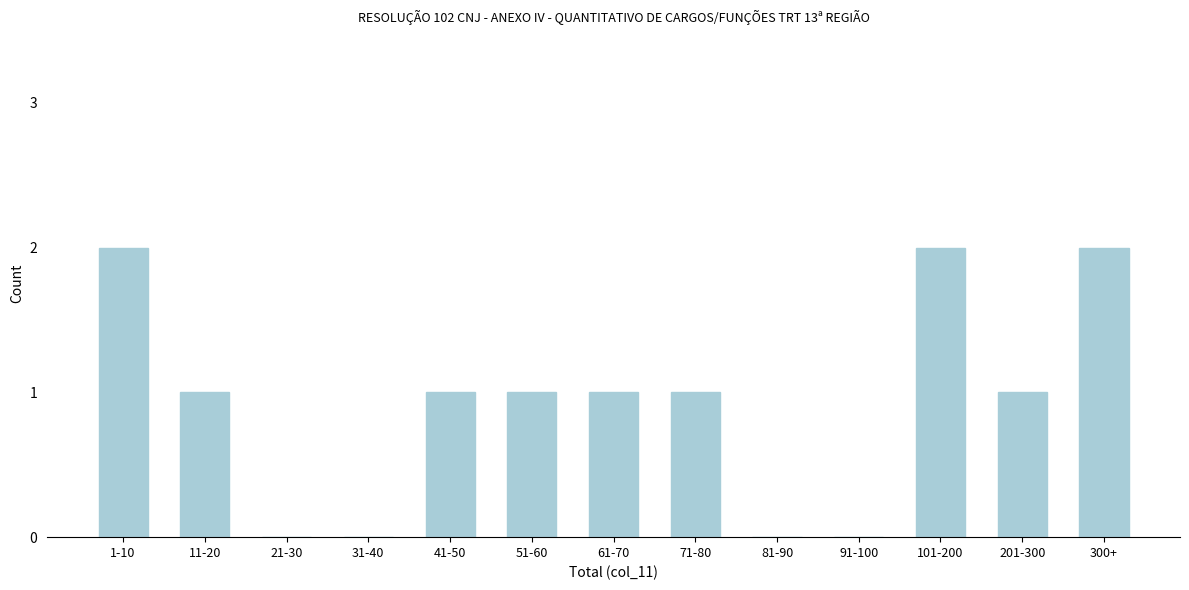

Reading right to left, transcribe all the data shown in this chart.

300+=2	201-300=1	101-200=2	91-100=0	81-90=0	71-80=1	61-70=1	51-60=1	41-50=1	31-40=0	21-30=0	11-20=1	1-10=2